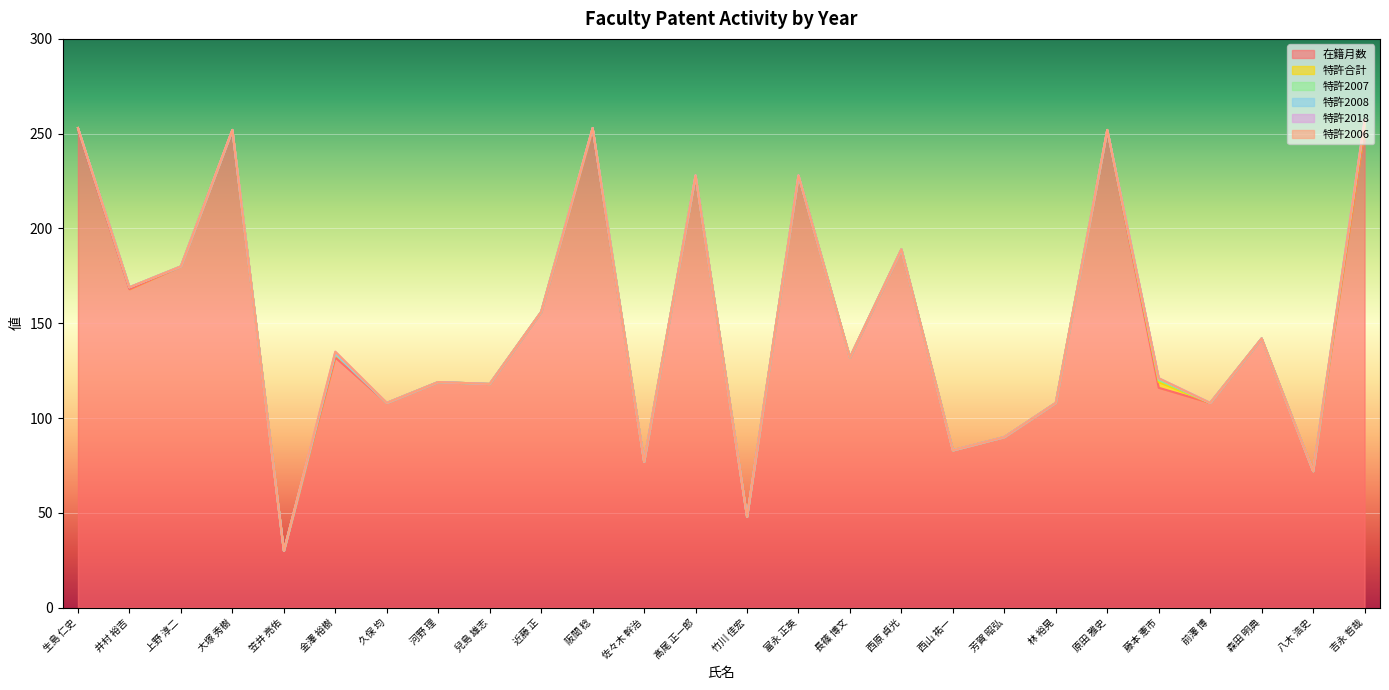

What is the sum of all 特許2008 values?

2